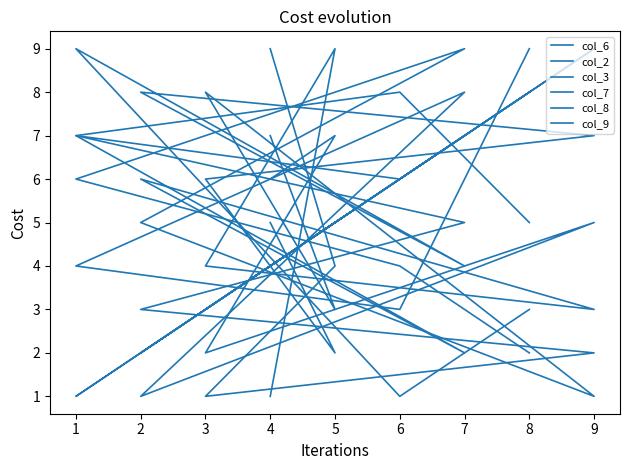

Rank the series at 8 from highest to lowest value.

col_3, col_6, col_2, col_8, col_9, col_7